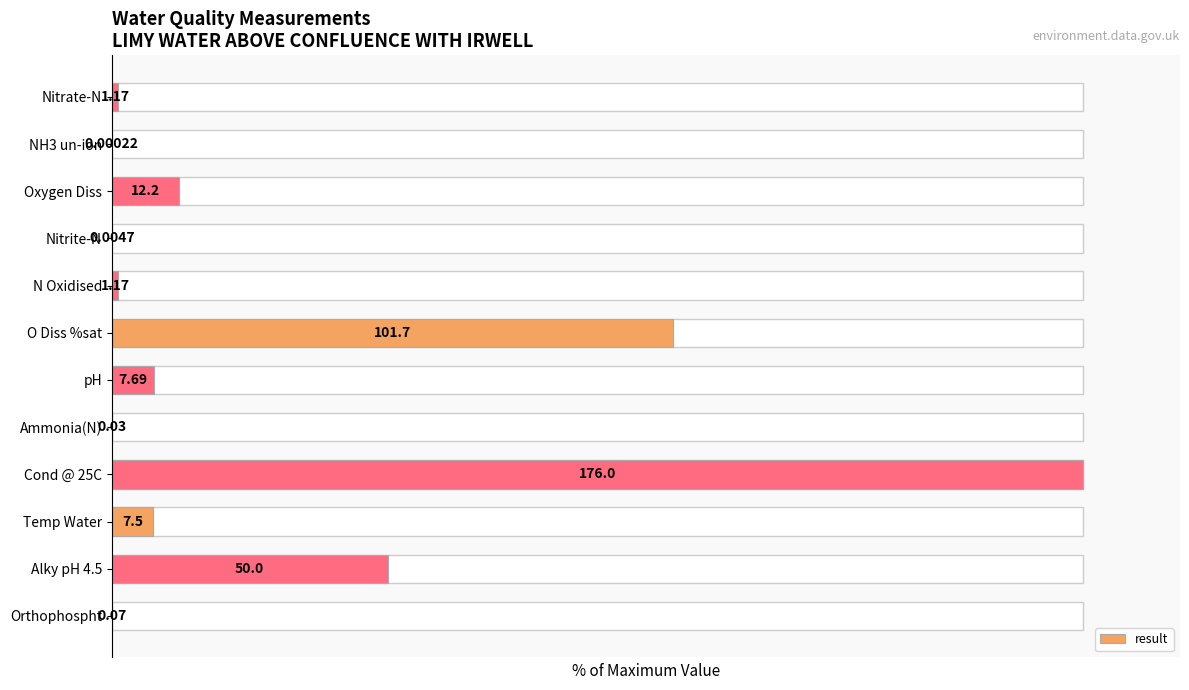

Is it true that the value at Ammonia(N) is 0.0?

False